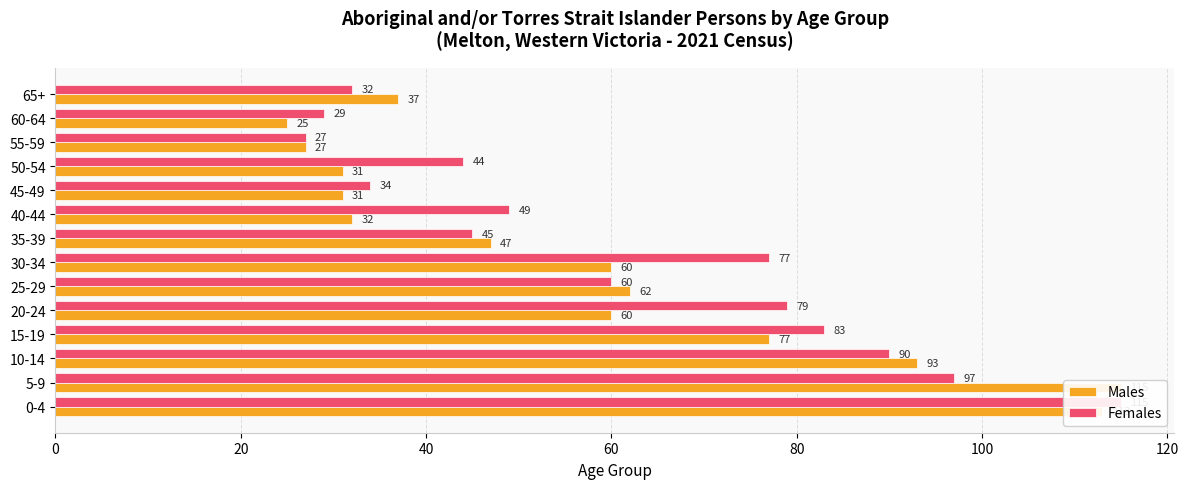

True or false: Males has a value of 176 at 0-4.

False